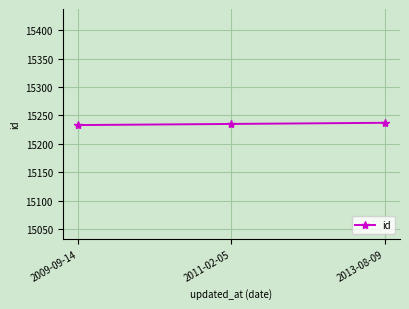

What is the average value?

15235